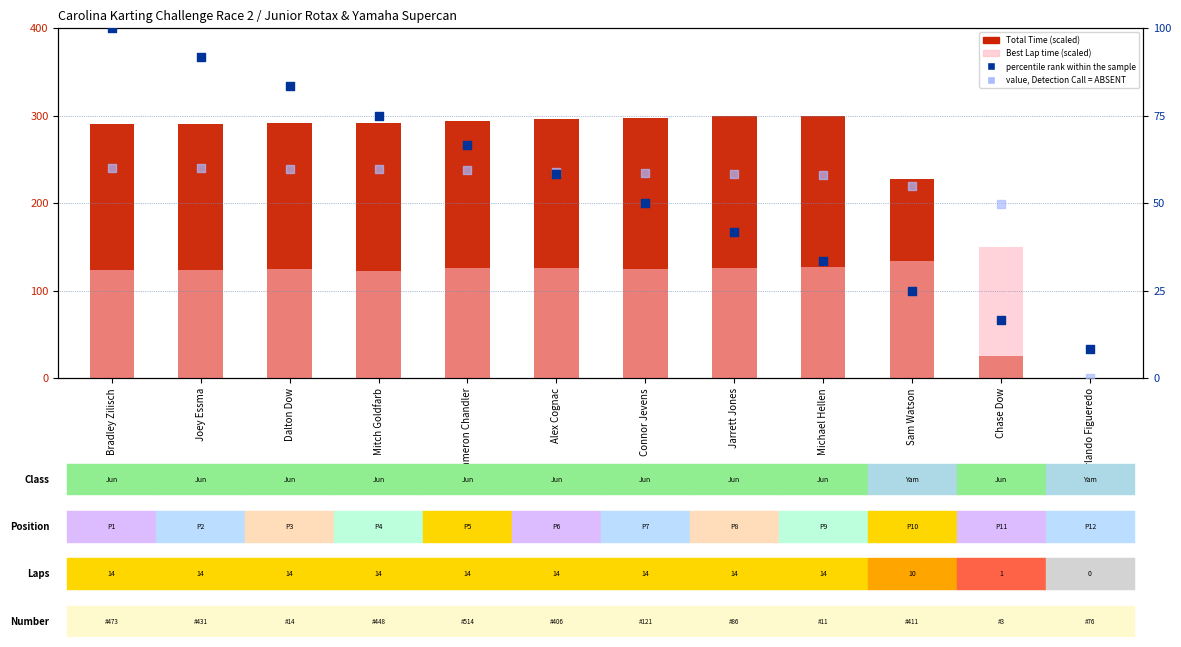

At which category is the sum across all series the highest?

Bradley Zilisch